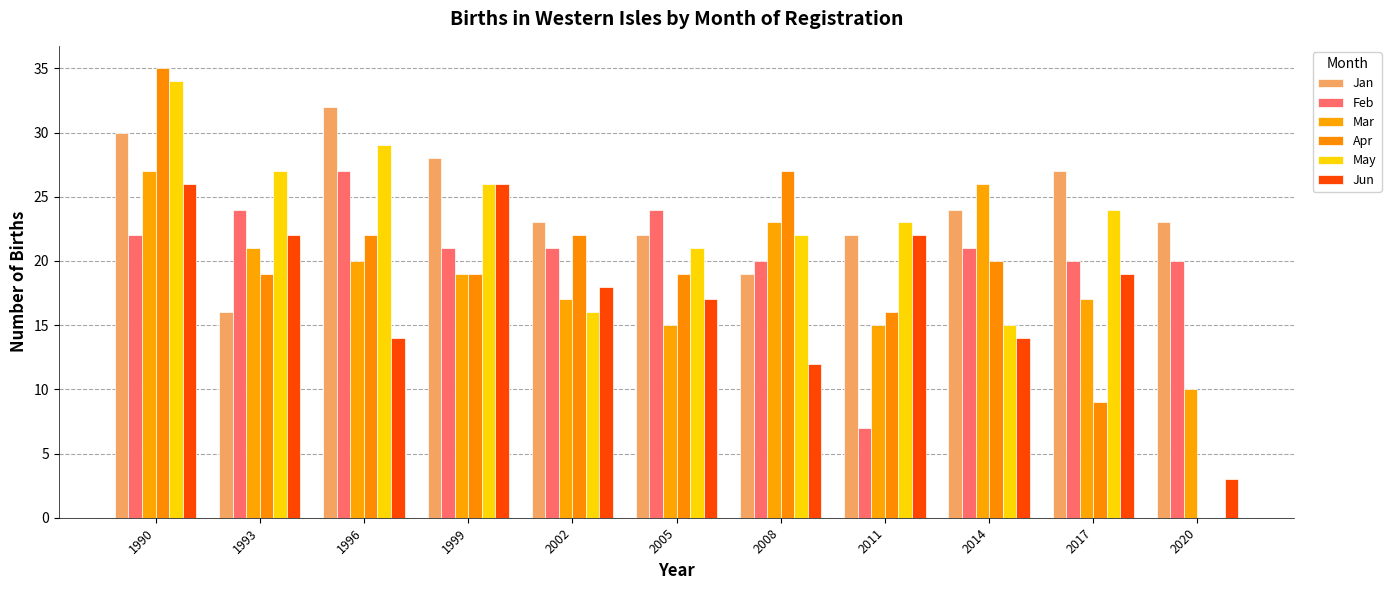

What is the total value across all series at 2008?

123